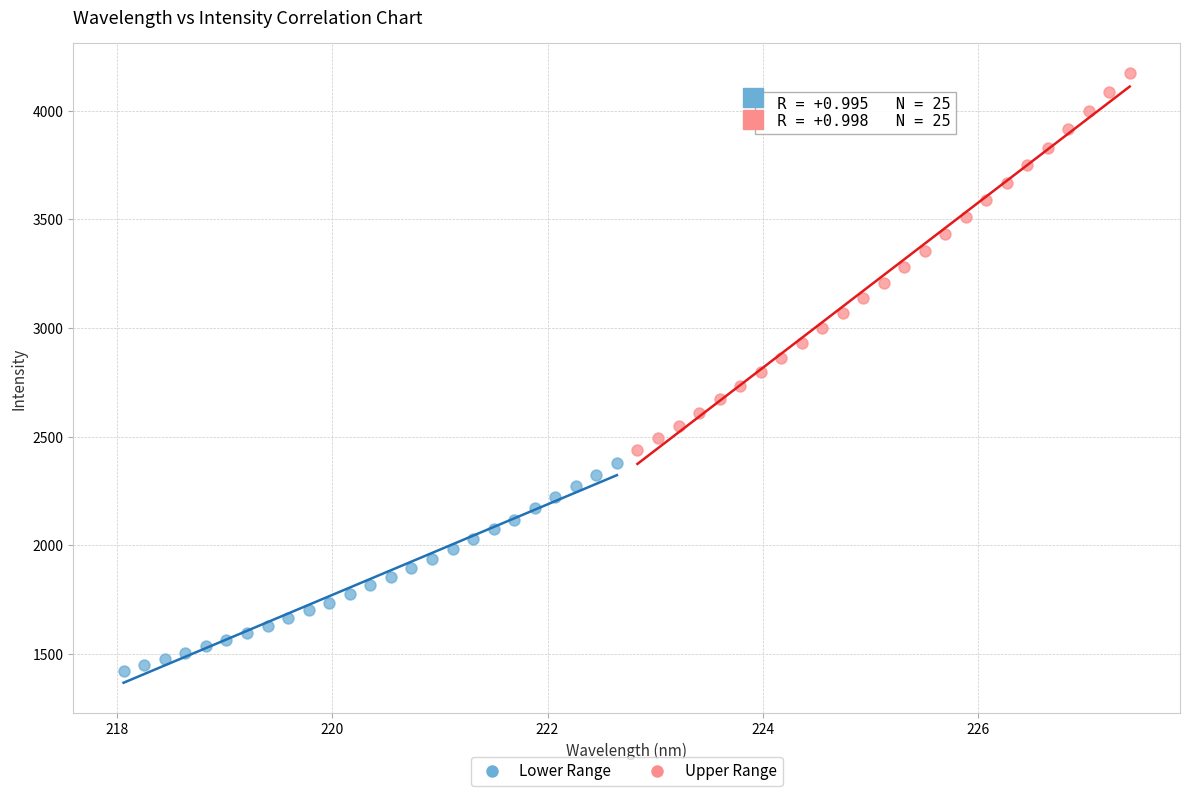

What are all the series names shown in the legend?

Lower Range, Upper Range